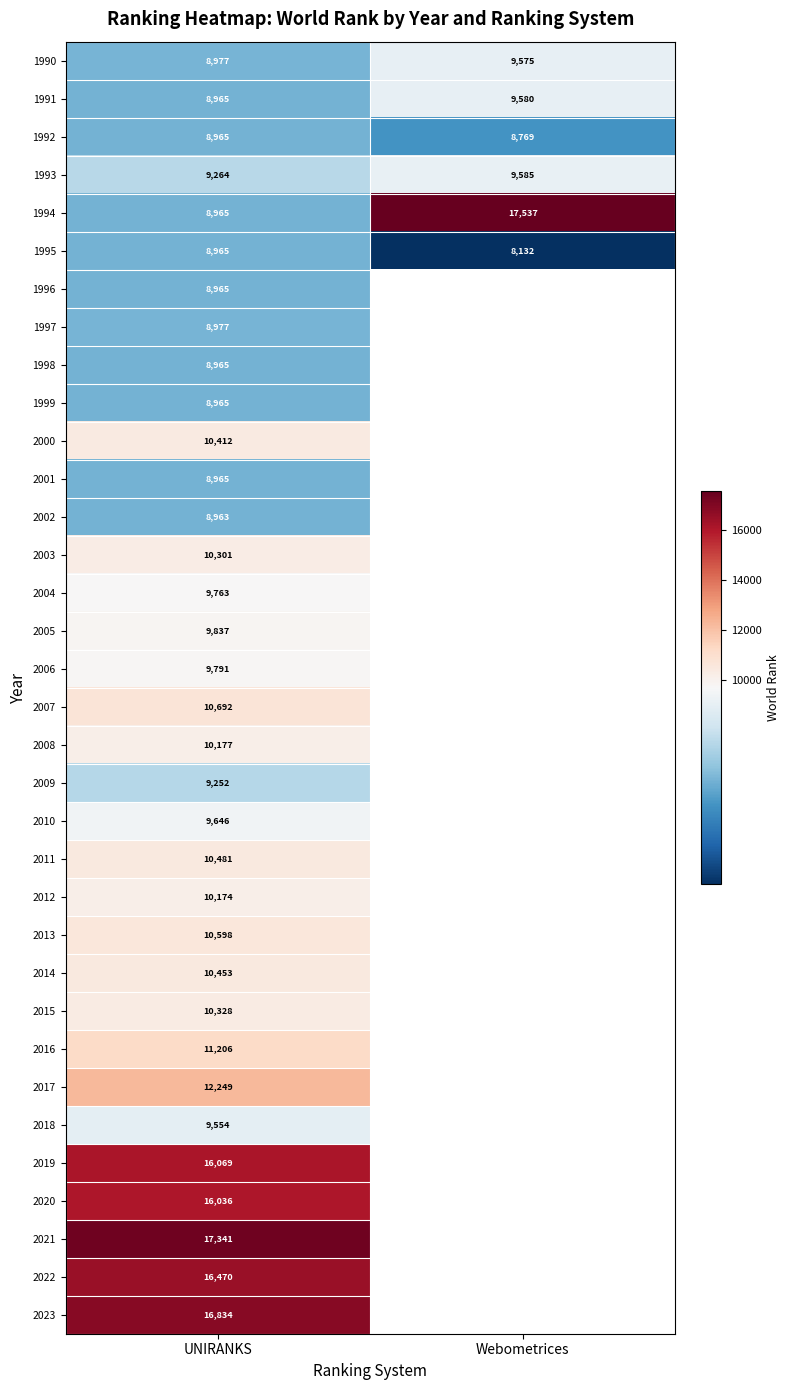

What is the approximate value of 1990 at UNIRANKS?

8977